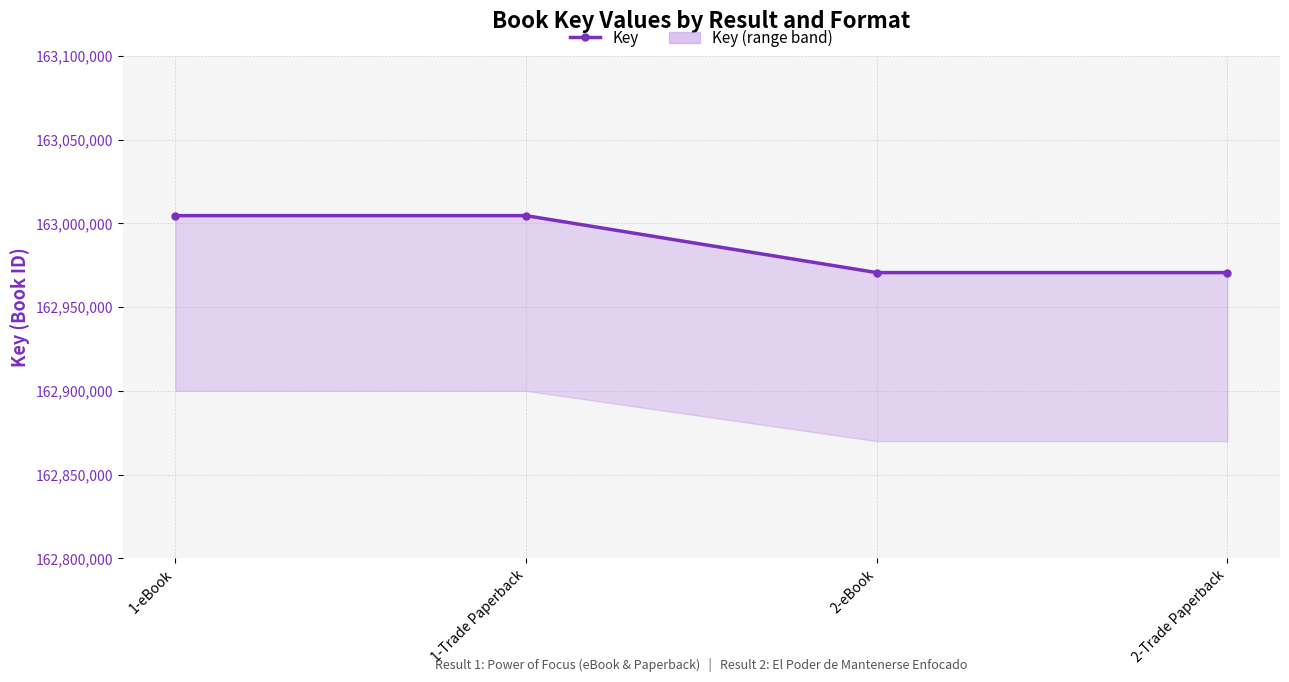

What is the greatest value displayed?

163004588